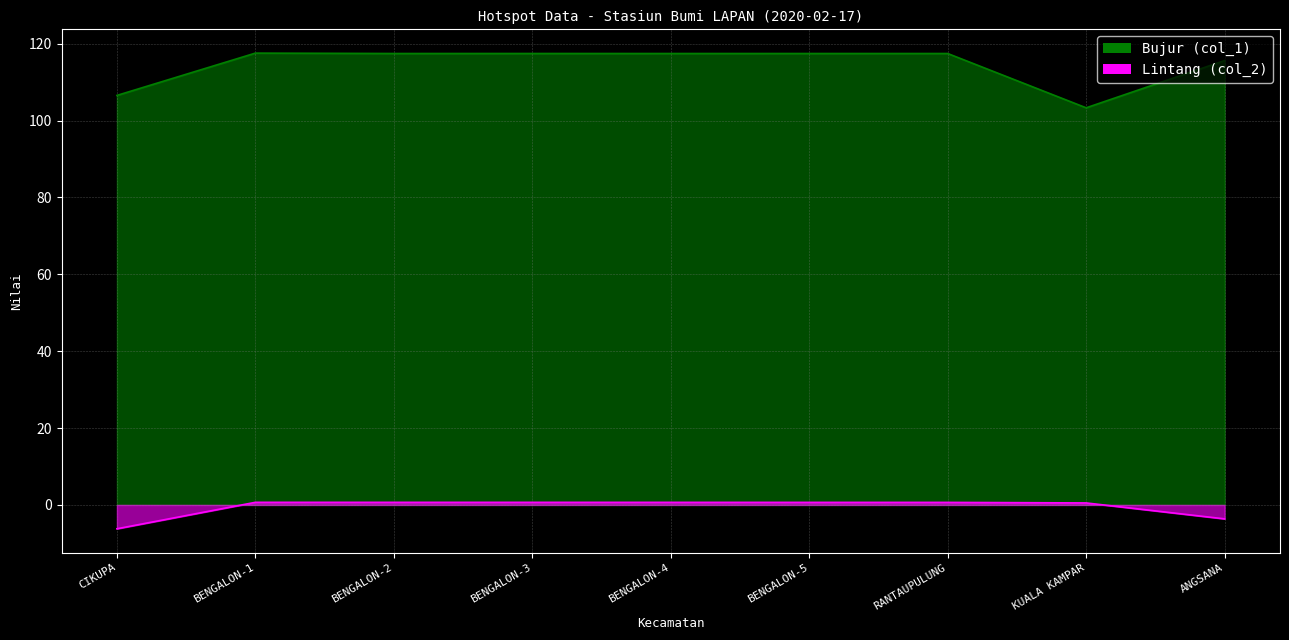

The Bujur (col_1) series shows 106.6 at CIKUPA. True or false?

True